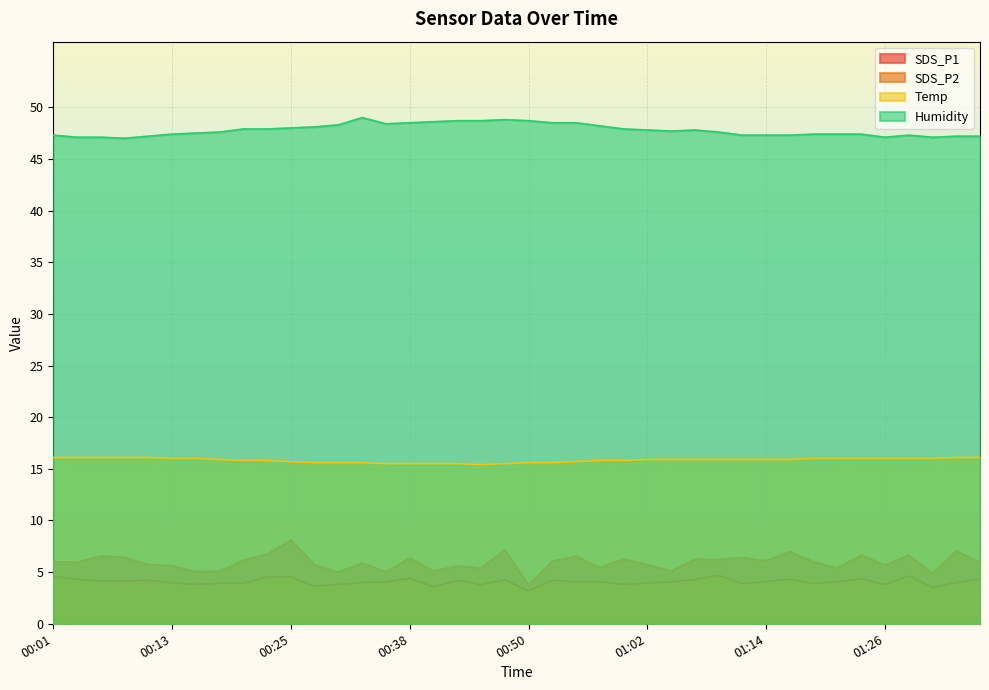

What is the spread (max minus min) of values at 00:15?

43.7